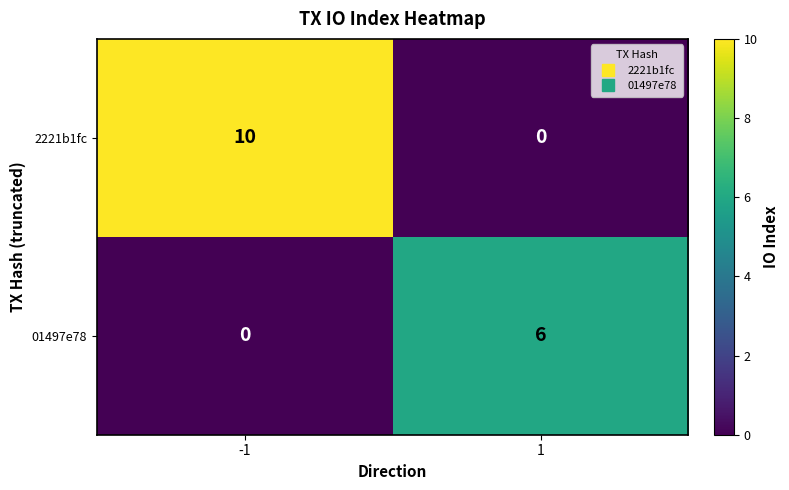

List the labels in order of 01497e78 value, largest first.

1, -1